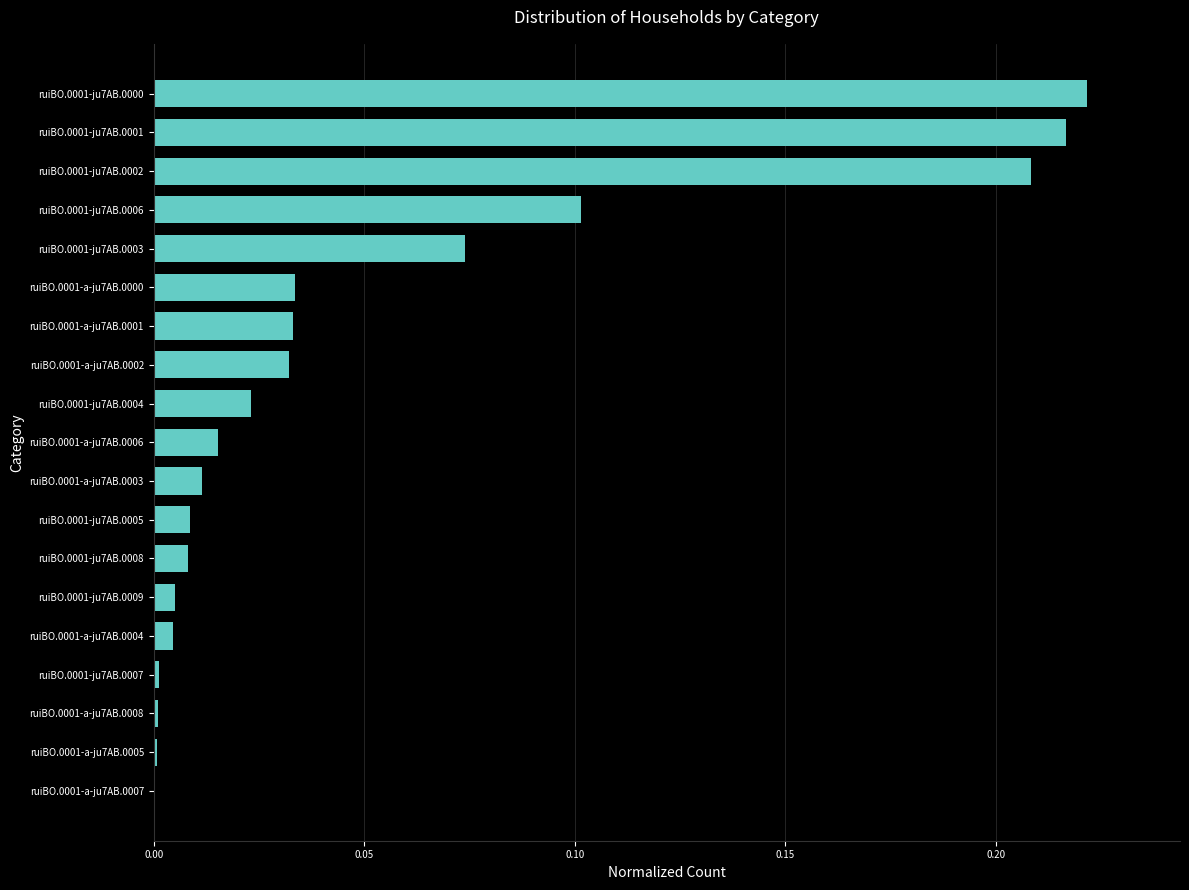

Which label corresponds to the largest value in the chart?

ruiBO.0001-ju7AB.0000